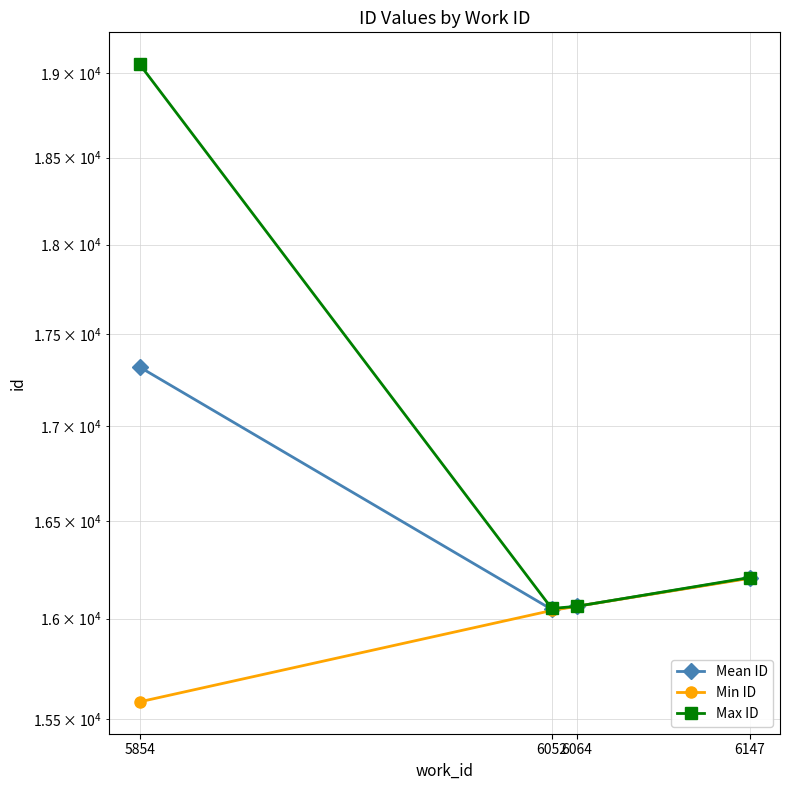

What is the difference between the Min ID values at 5854 and 6147?

618